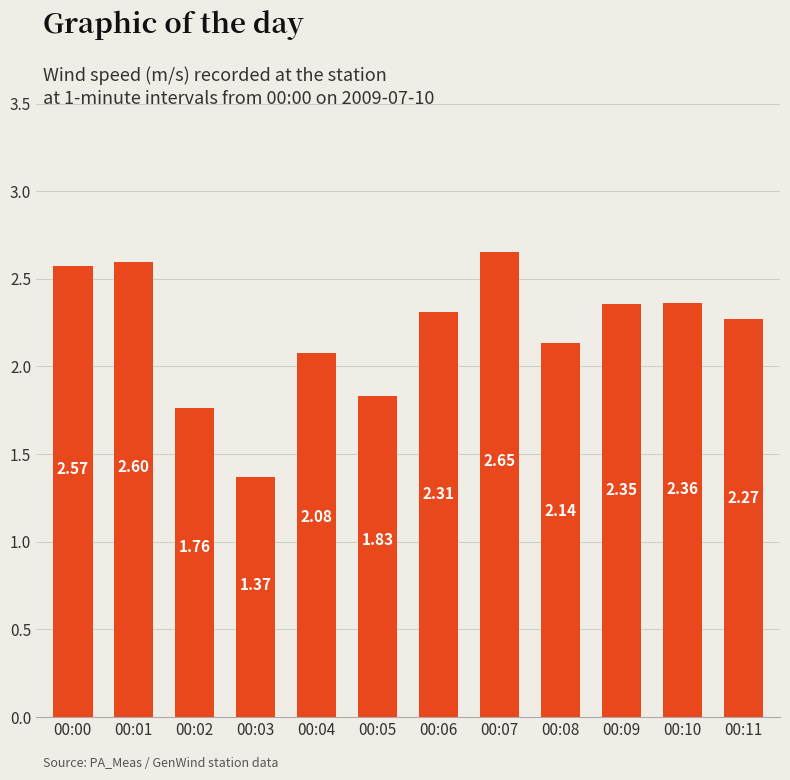

What is the sum of the values at 00:05 and 00:07?

4.5